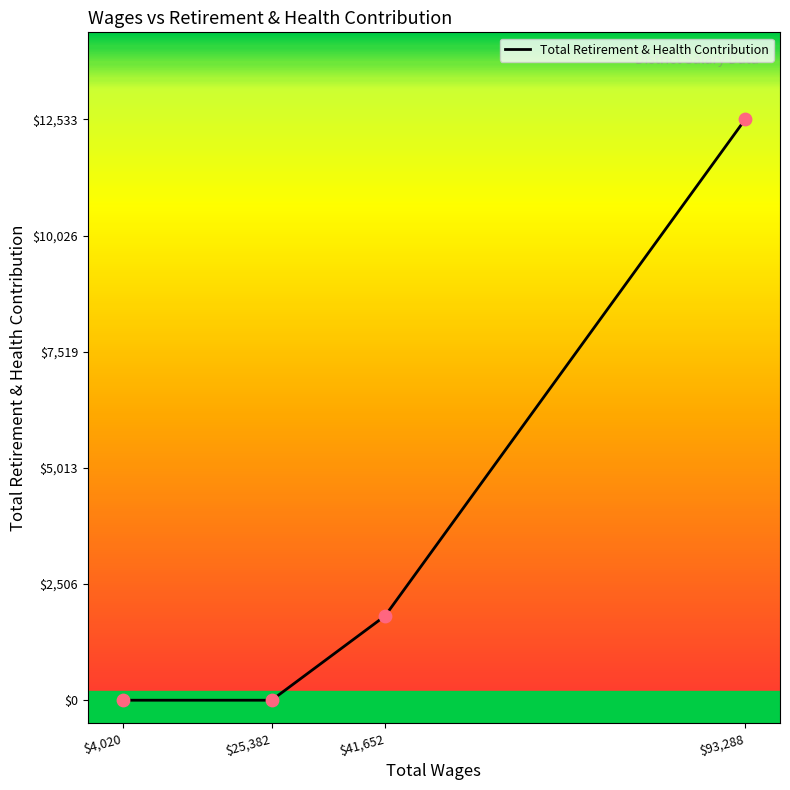

At which label is the value closest to 6266?

$41,652